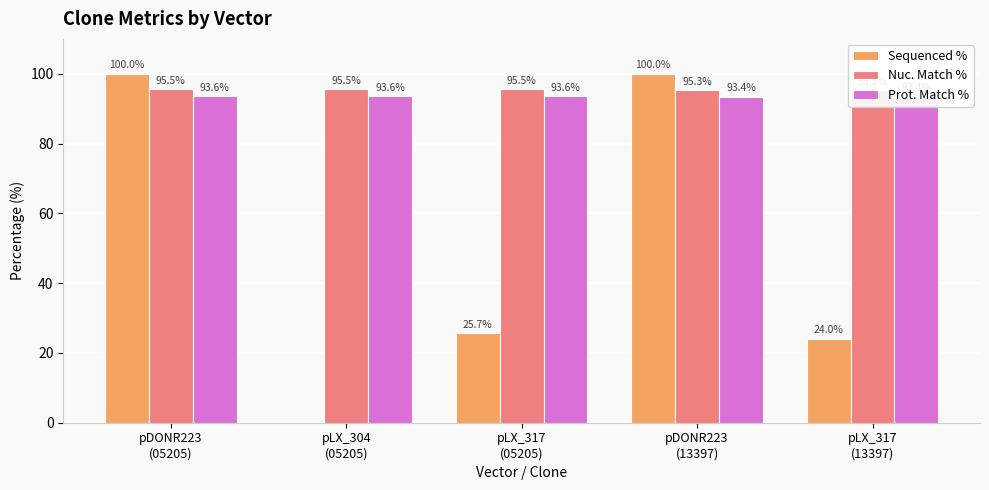

What are all the series names shown in the legend?

Sequenced %, Nuc. Match %, Prot. Match %